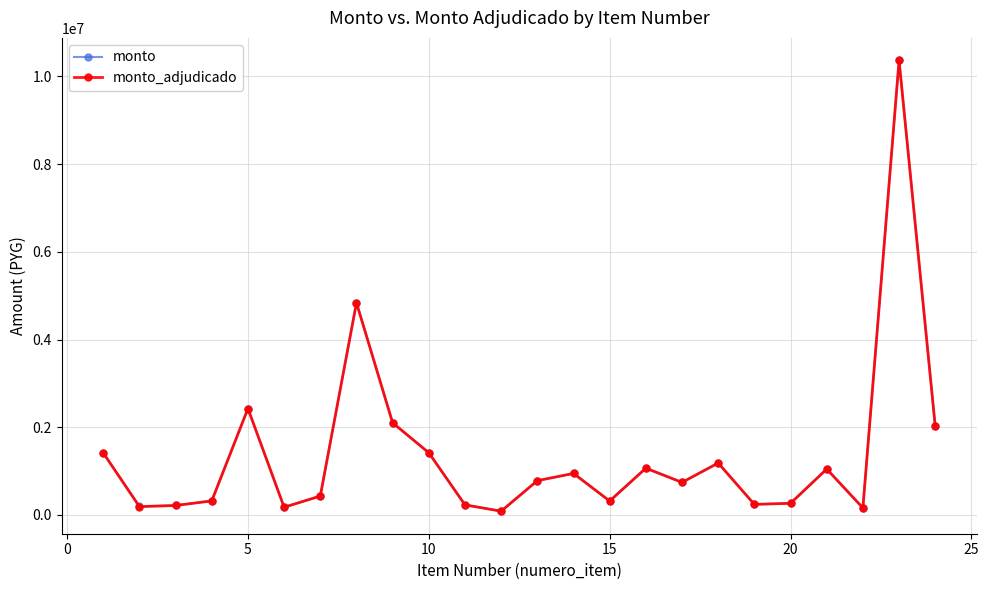

Which series has the largest range (max minus min)?

monto